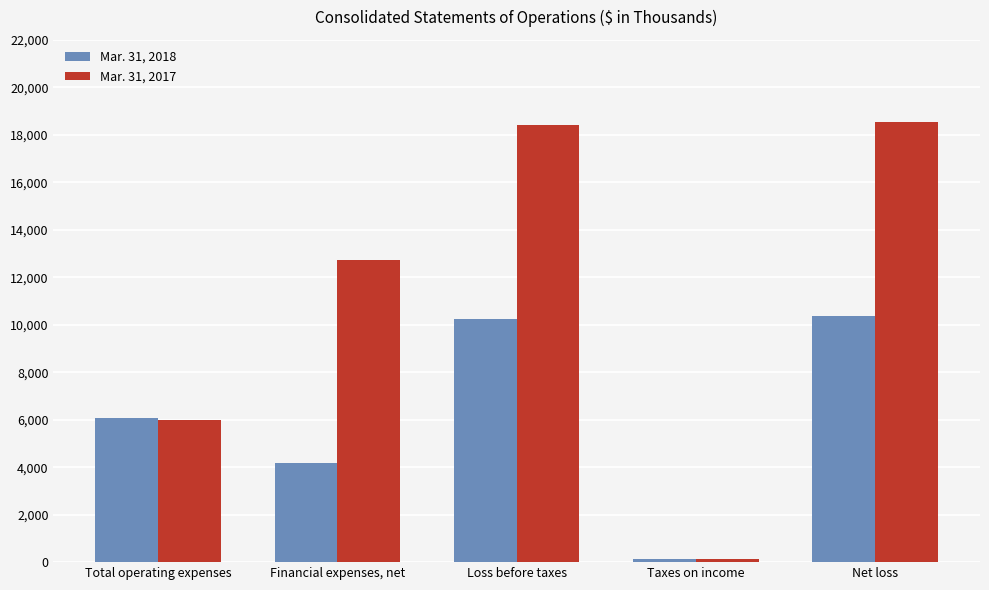

Rank the series by their maximum value, from highest to lowest.

Mar. 31, 2017, Mar. 31, 2018